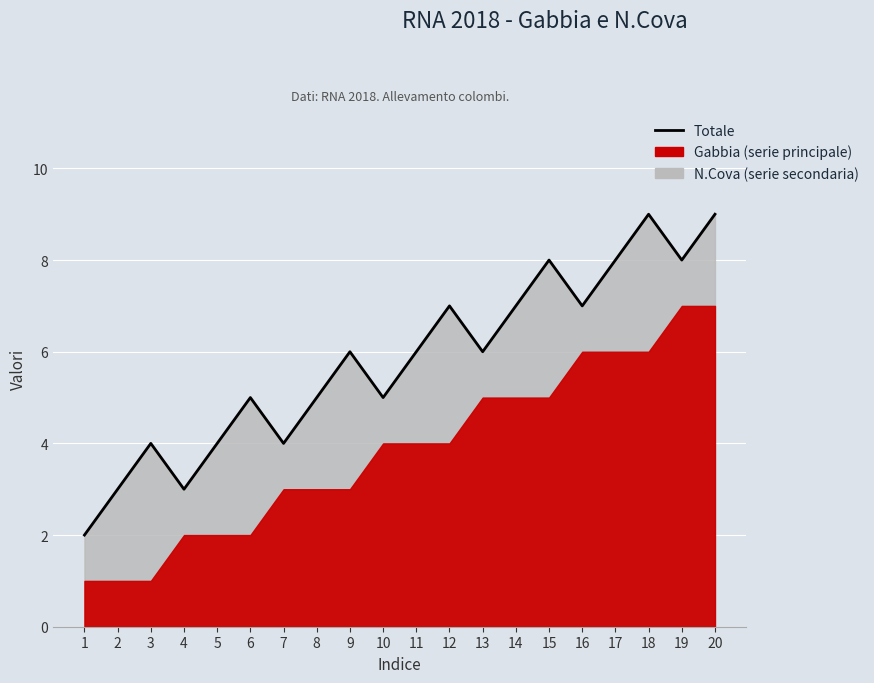

What is the sum of the values at 12 and 15?

15